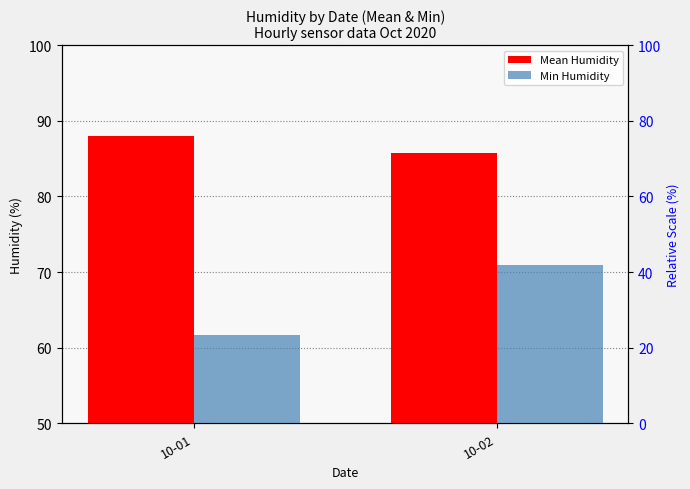

Is the value of Mean Humidity at 10-01 greater than the value of Min Humidity at 10-01?

Yes